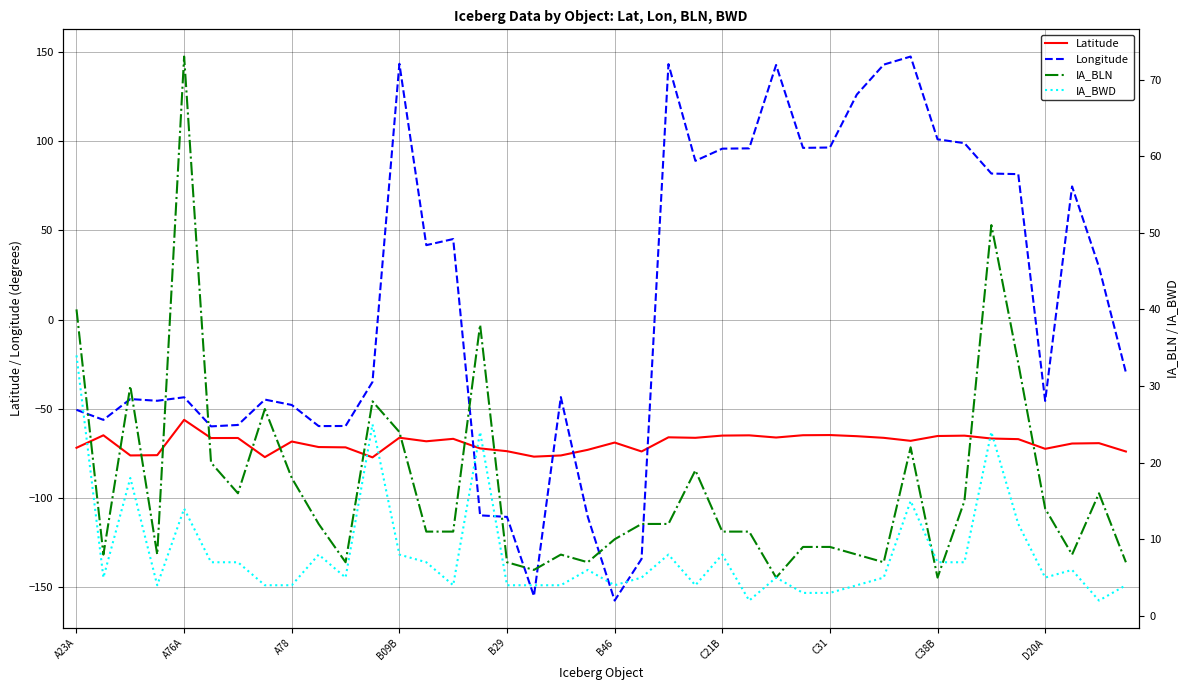

What is the highest value of the Longitude series?

147.5